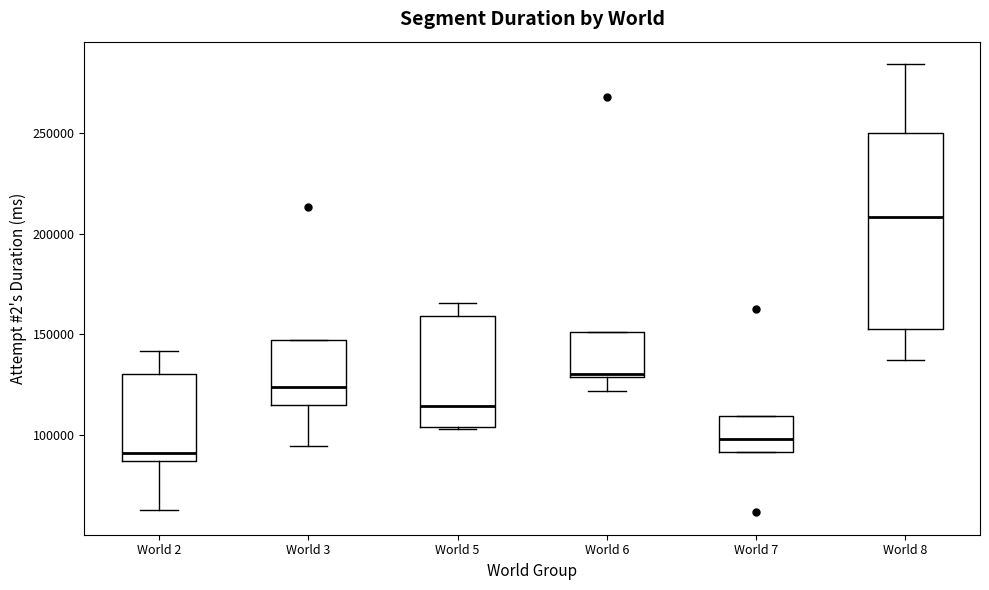

Which box is the tallest, from its lower edge to its upper edge?

World 8